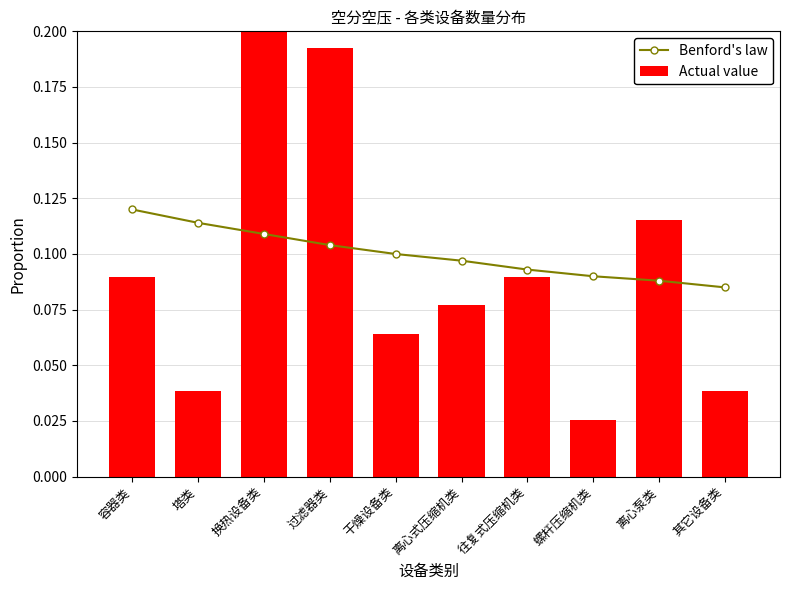

Is it true that Benford's law equals 0.1 at 干燥设备类?

True